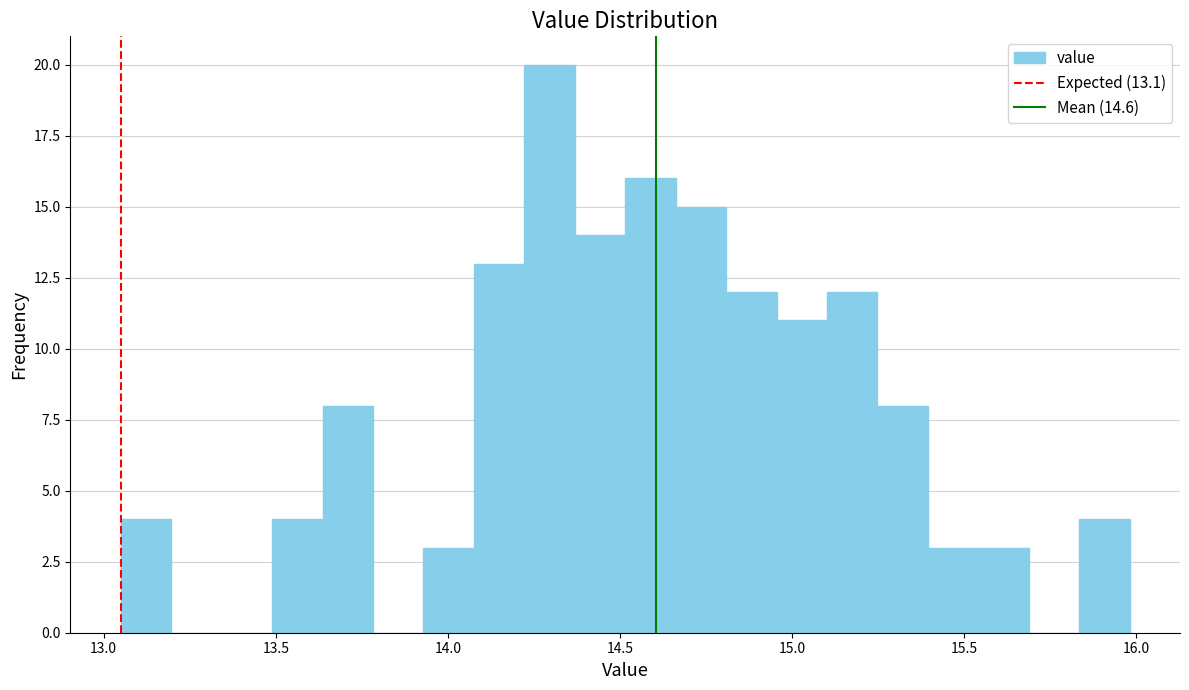

Around what value on the x-axis is the tallest bar? Give the approximate position of its centre, as read against the axis.

14.30